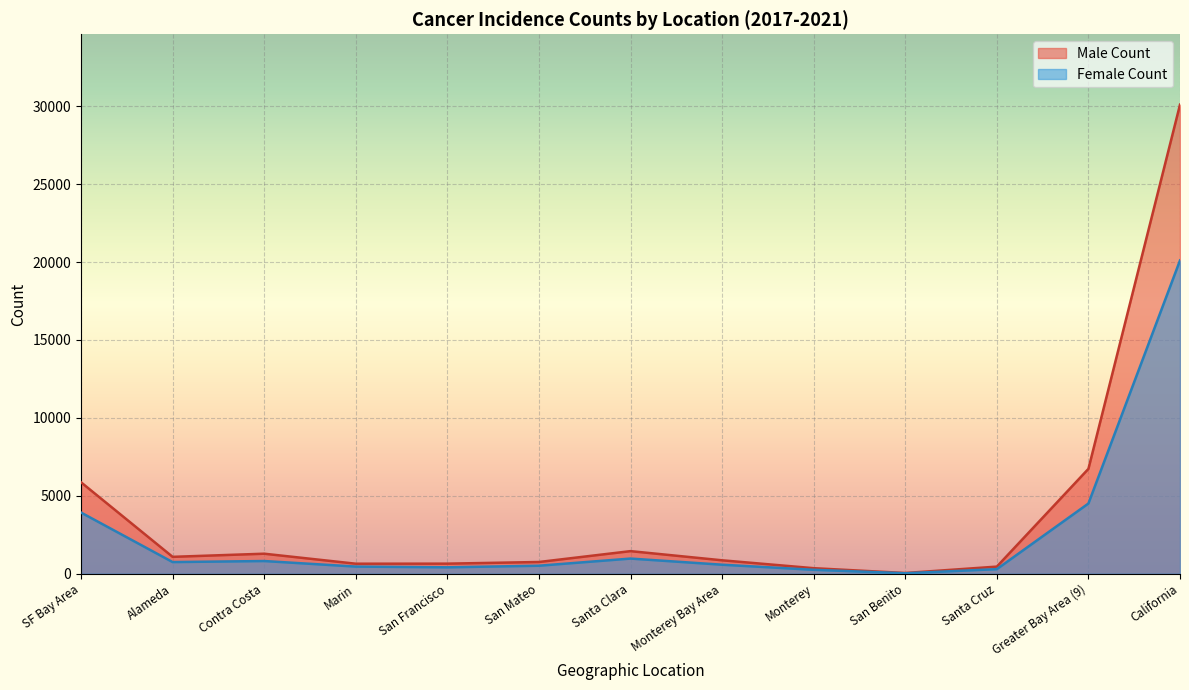

Which has a higher value, Monterey or Monterey Bay Area?

Monterey Bay Area